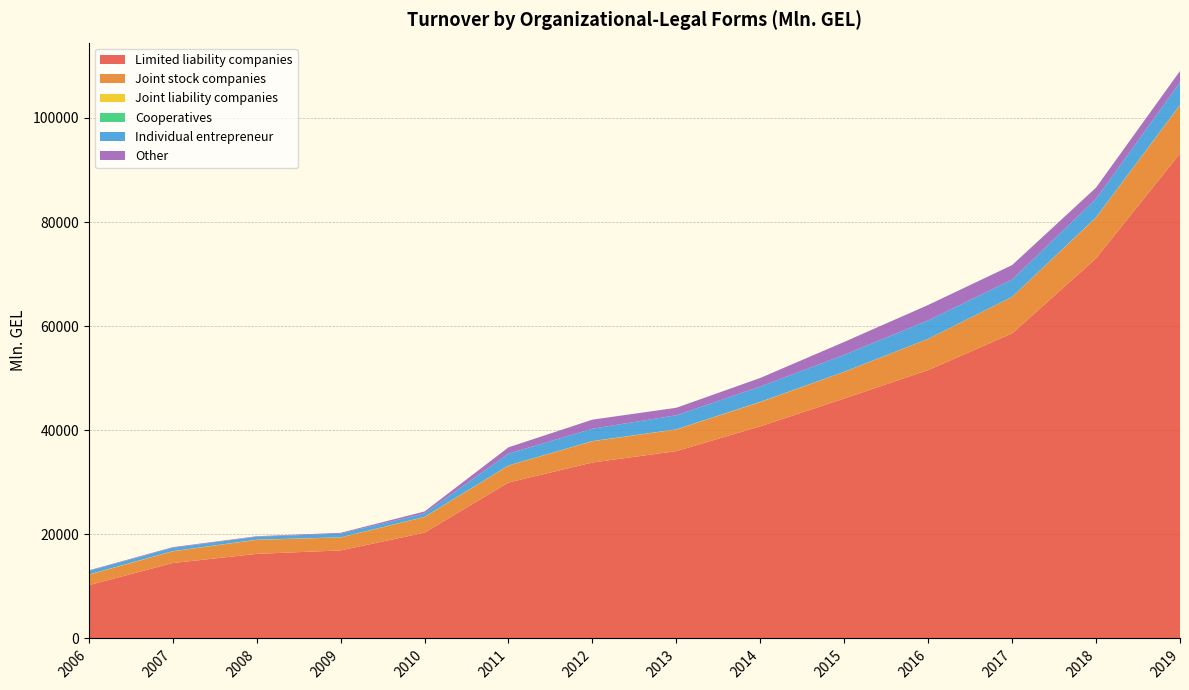

Reading left to right, transcribe all the data shown in this chart.

Limited liability companies: 10233.8	14487.9	16247.3	16917.8	20325.6	29961.1	33798.7	35994.0	40758.3	46095.0	51566.2	58598.4	73021.6	93164.4
Joint stock companies: 2008.1	2254.7	2704.2	2486.6	3005.0	3248.0	4092.4	4155.3	4660.4	5119.8	5984.0	7015.5	7852.0	9303.0
Joint liability companies: 42.1	37.6	32.2	32.8	29.4	29.1	34.0	33.5	38.4	23.9	16.3	11.6	31.4	33.4
Cooperatives: 4.1	1.4	1.5	1.1	0.8	1.2	0.7	2.4	0.5	3.0	3.8	8.0	10.6	12.6
Individual entrepreneur: 703.2	624.3	557.7	700.5	666.2	2270.4	2368.8	2693.7	2935.7	3254.3	3540.1	3324.5	3549.9	4311.1
Other: 93.4	129.7	98.1	152.6	366.9	1208.7	1743.1	1439.9	1656.2	2475.5	2959.7	2771.3	2150.3	2194.3